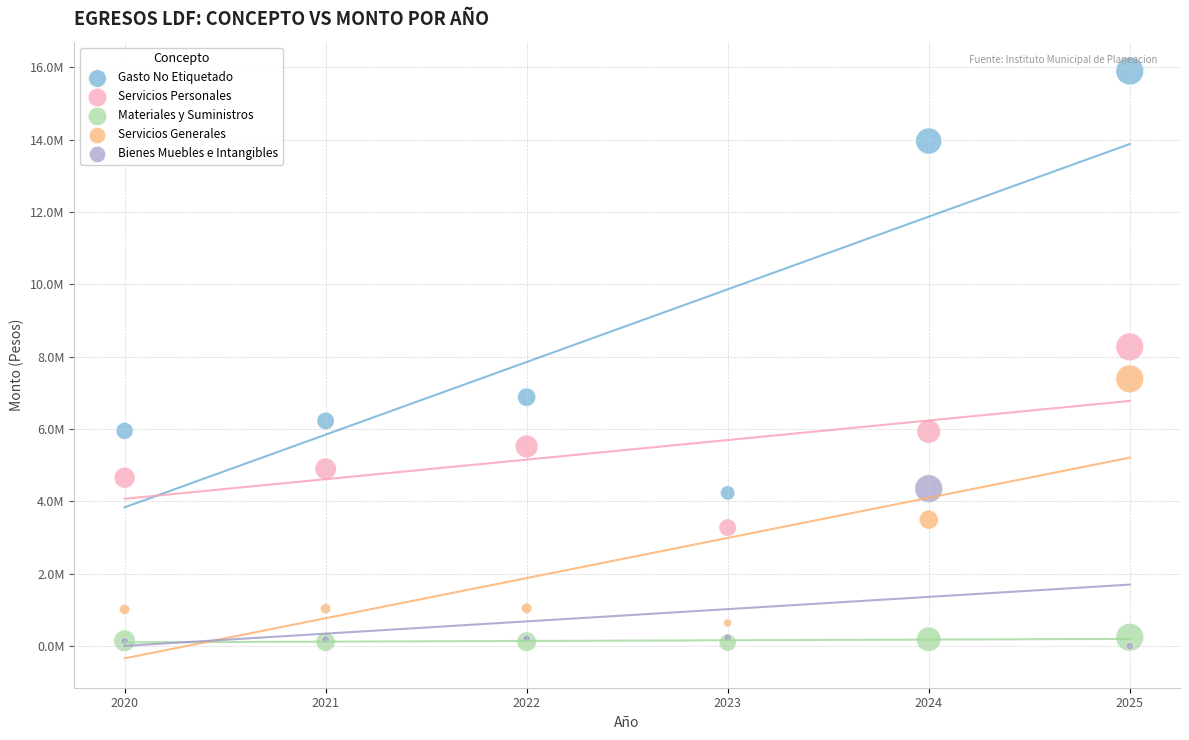

Which series contains the highest Y value?

Gasto No Etiquetado